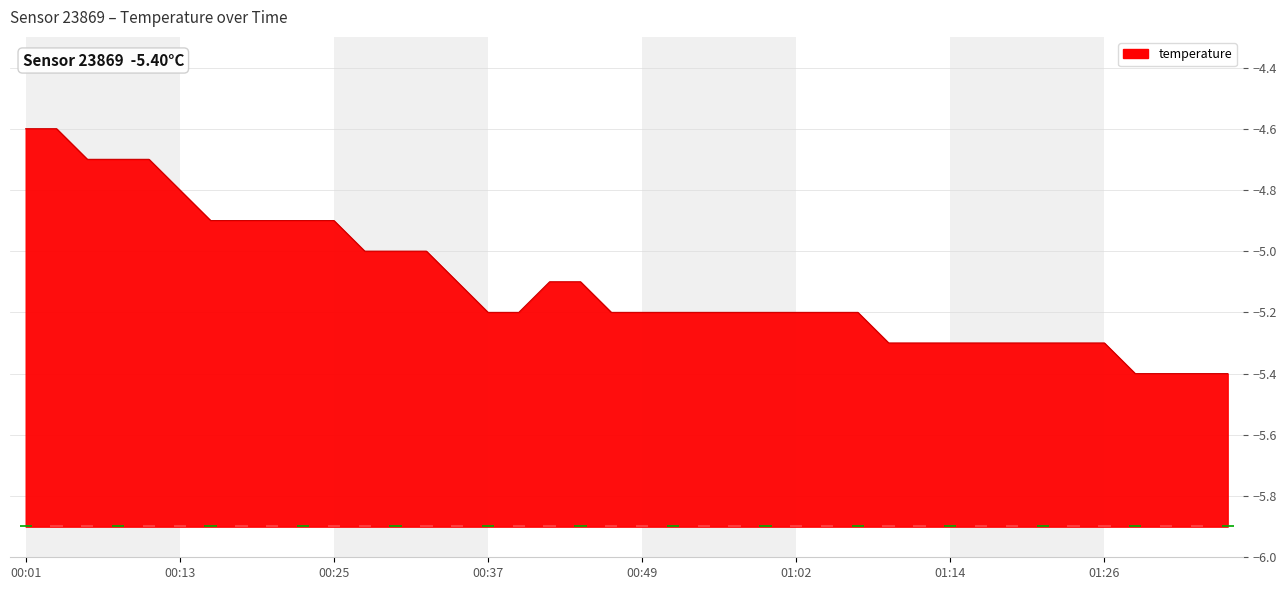

How many bars are there in total?

40